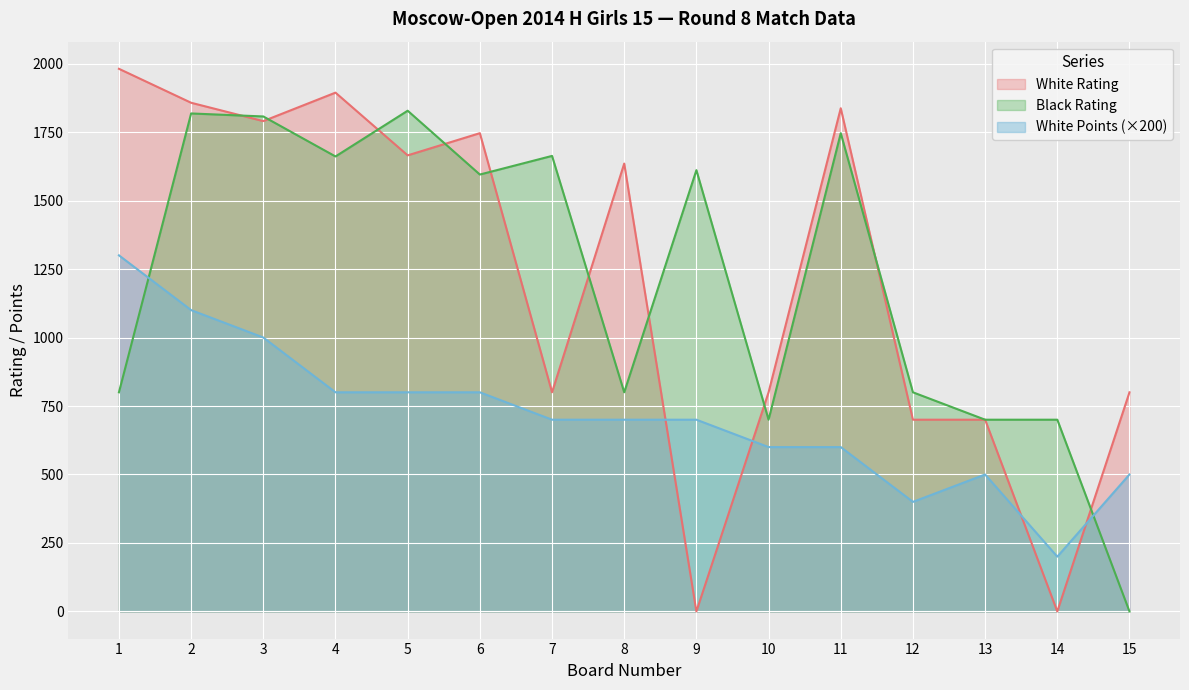

What are all the series names shown in the legend?

White Rating, Black Rating, White Points (×200)